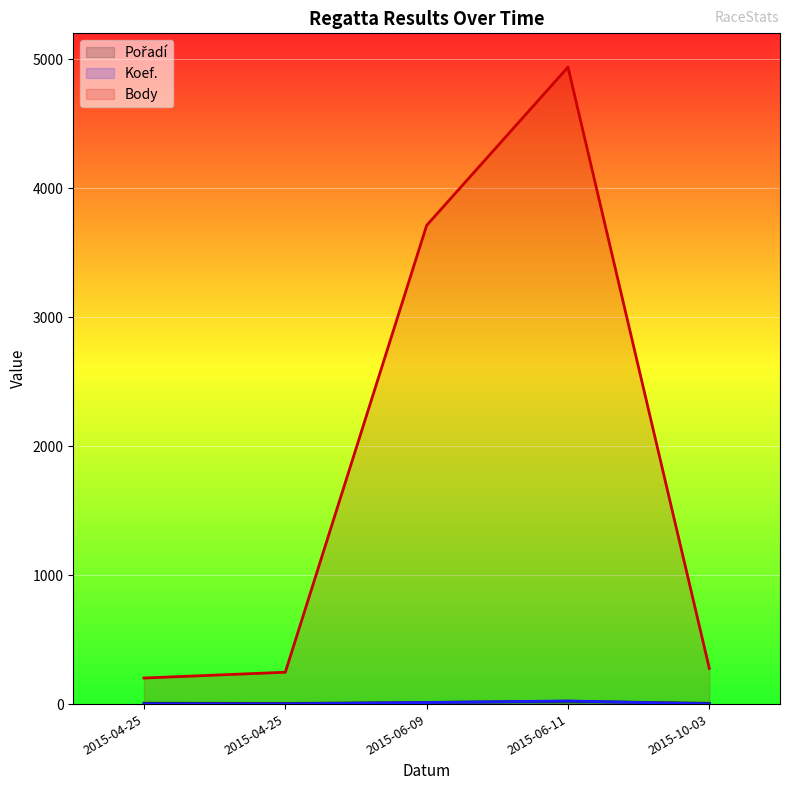

Reading left to right, extract all data points from this chart.

Pořadí: 2015-04-25=7	2015-04-25=5	2015-06-09=13	2015-06-11=22	2015-10-03=6
Koef.: 2015-04-25=2	2015-04-25=1	2015-06-09=12	2015-06-11=24	2015-10-03=1
Body: 2015-04-25=202	2015-04-25=247	2015-06-09=3711	2015-06-11=4938	2015-10-03=277